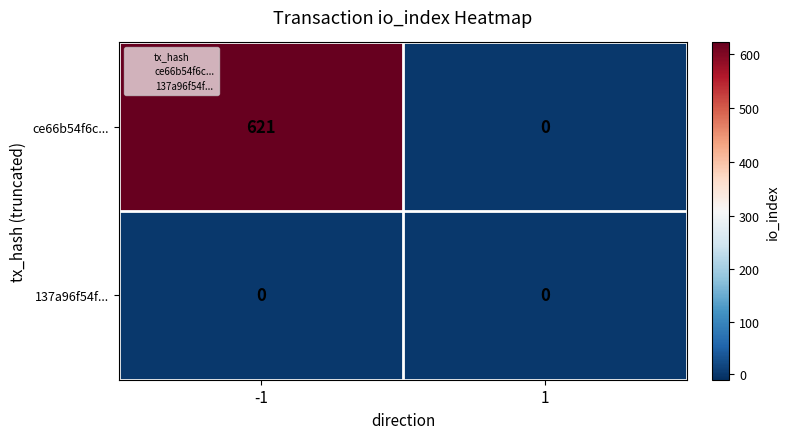

Rank the series by their maximum value, from highest to lowest.

ce66b54f6c..., 137a96f54f...